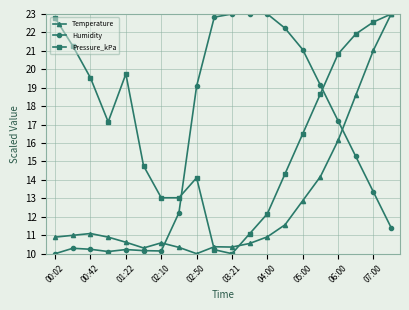

What is the lowest value of the Pressure_kPa series?

10.0